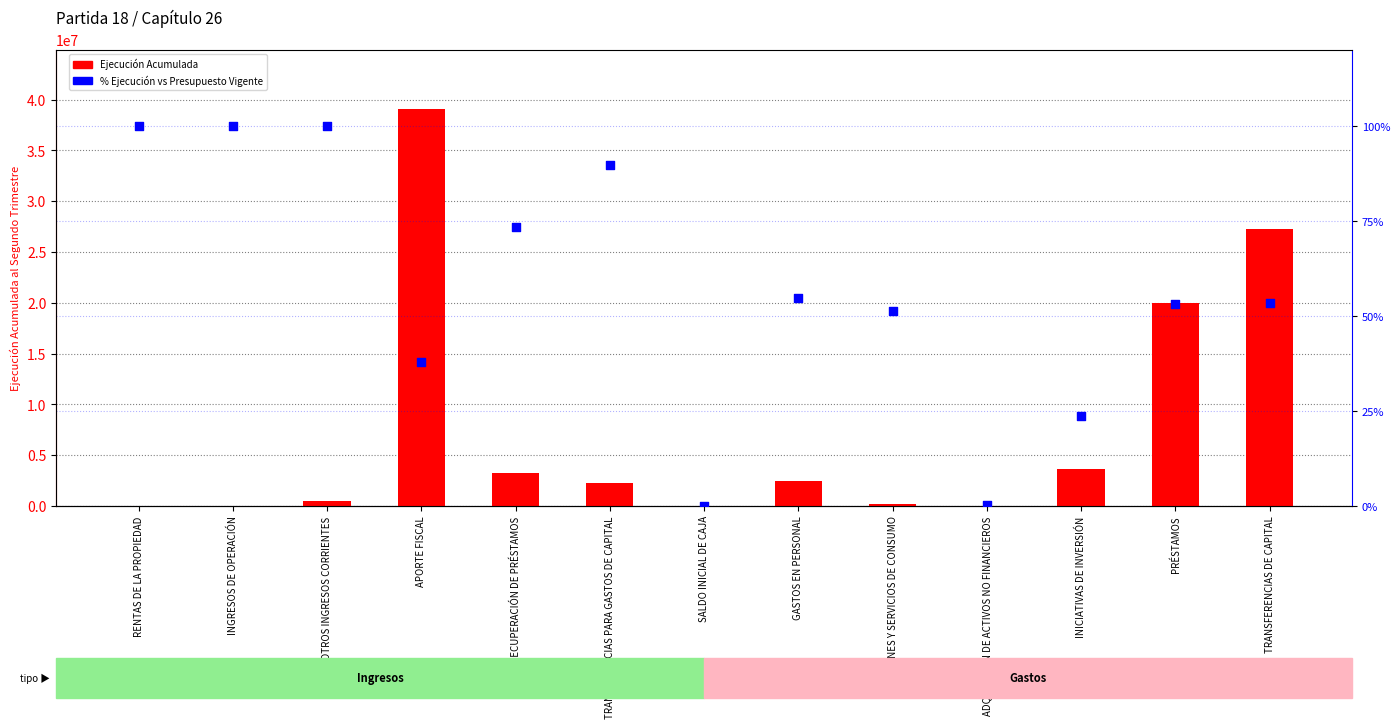

Is the value of Ejecución Acumulada at ADQUISICIÓN DE ACTIVOS NO FINANCIEROS greater than the value of % Ejecución vs Vigente at BIENES Y SERVICIOS DE CONSUMO?

Yes